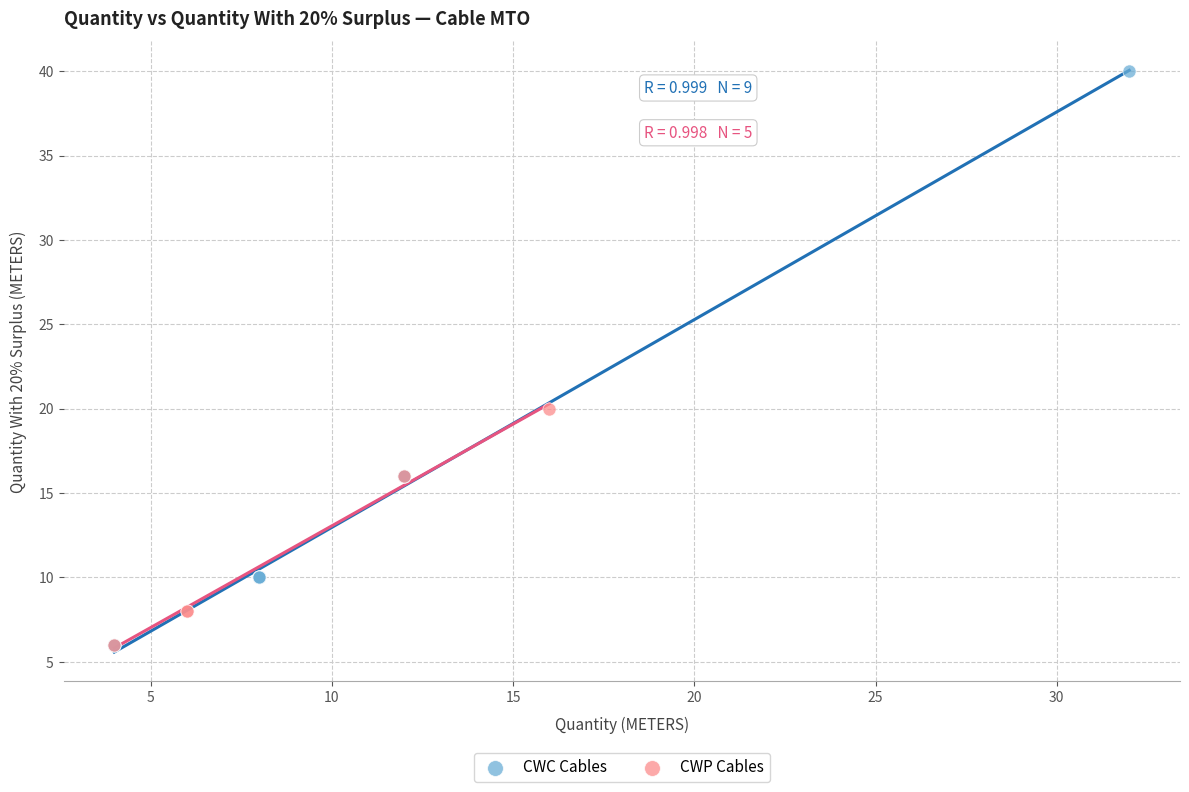

Which series contains the highest Y value?

CWC Cables